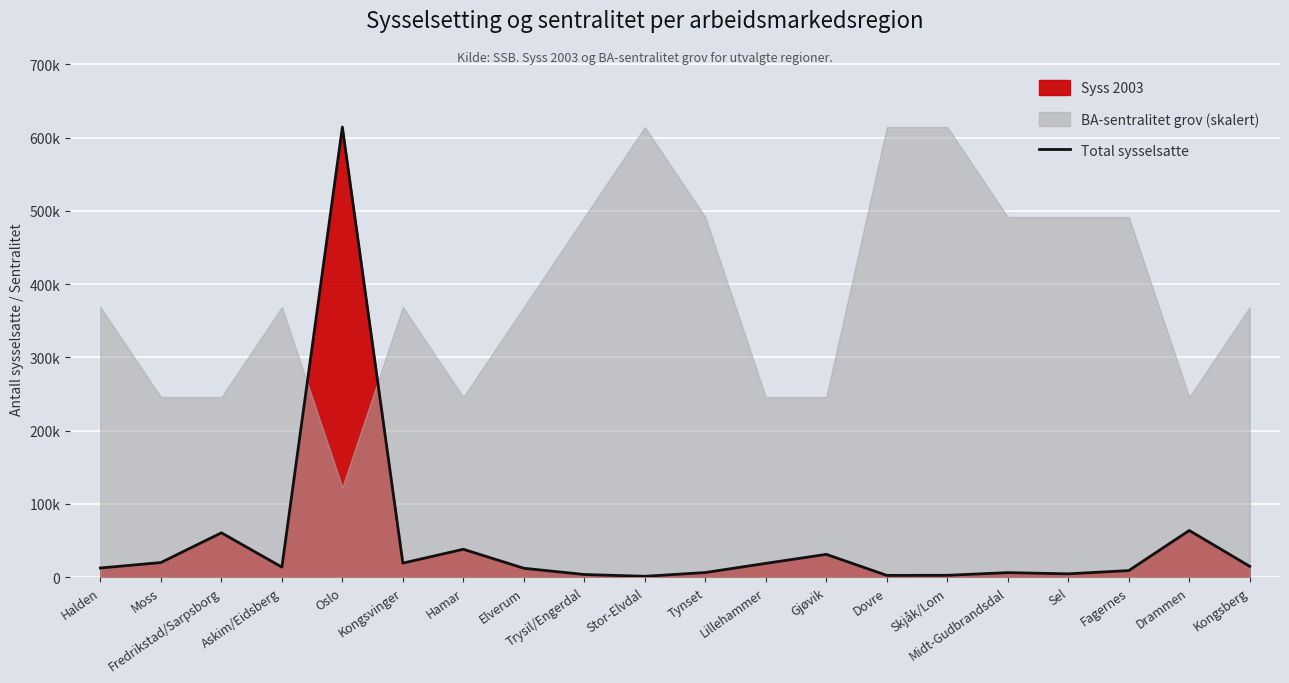

What is the value of the 1st point from the left?

12378